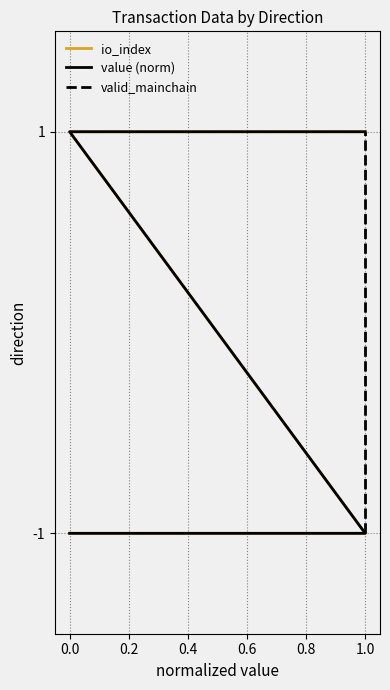

How many io_index values are between -1 and 1?

4